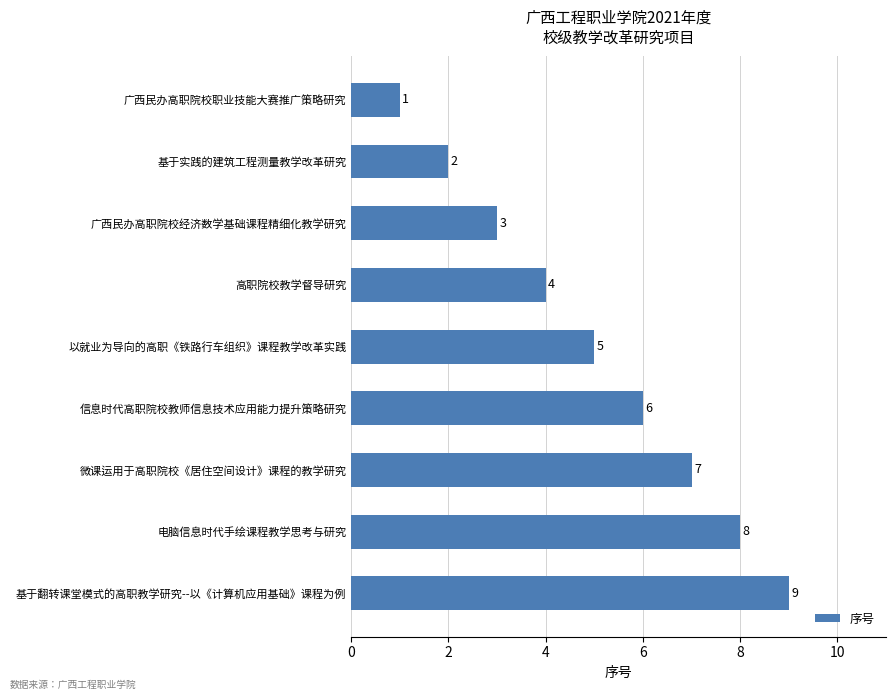

What is the change in value from 基于实践的建筑工程测量教学改革研究 to 基于翻转课堂模式的高职教学研究--以《计算机应用基础》课程为例?

+7